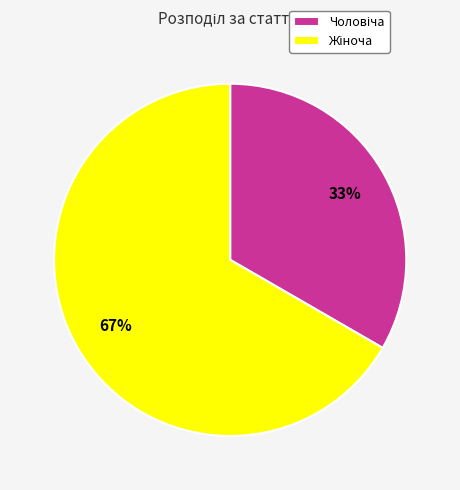

Does any single category account for the majority?

Yes